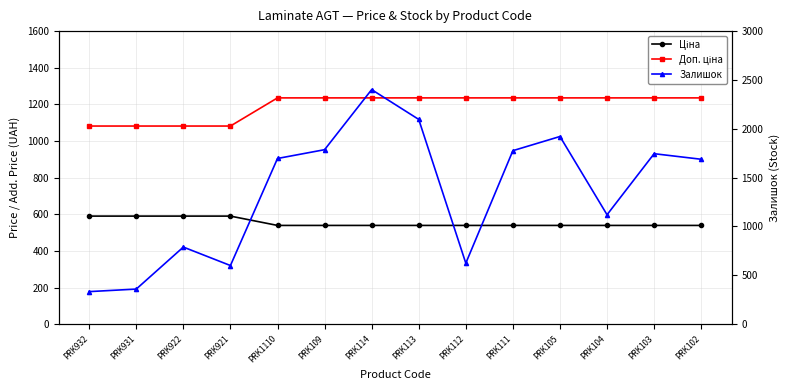

At how many categories does at least one series exceed 659?

14